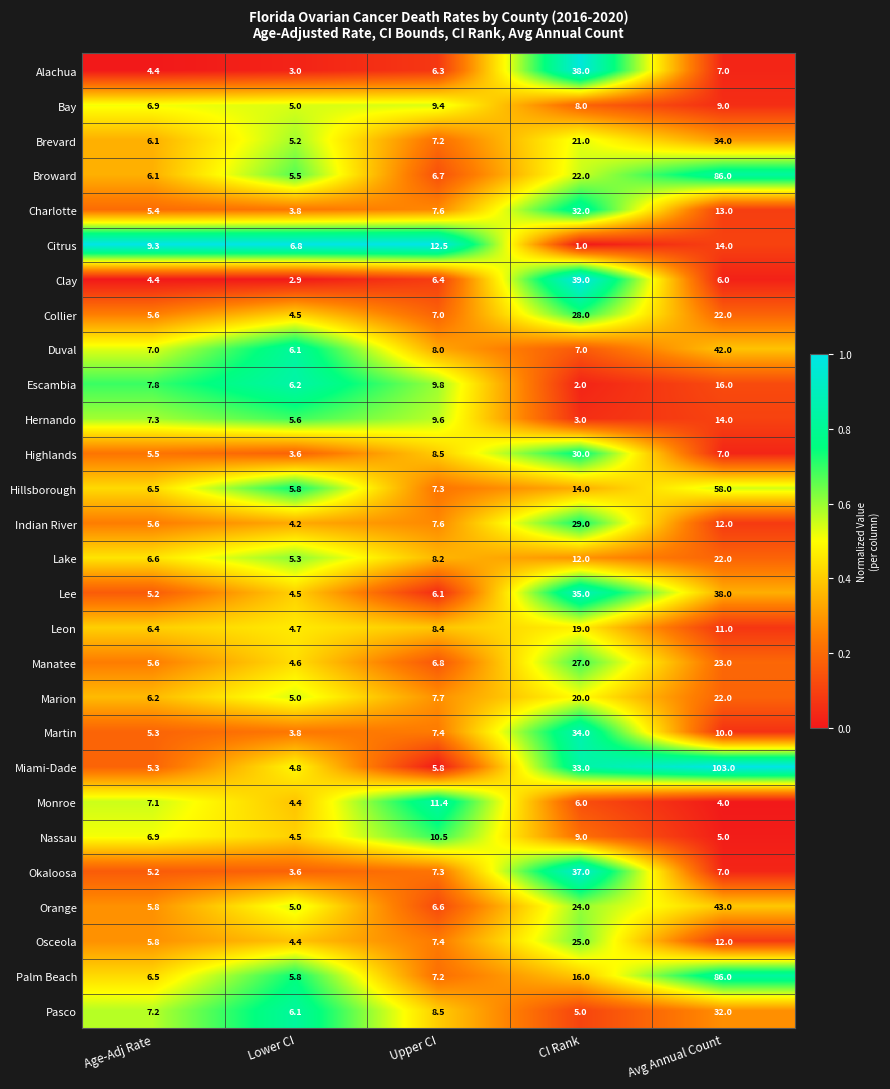

Count the number of categories in the chart.

5